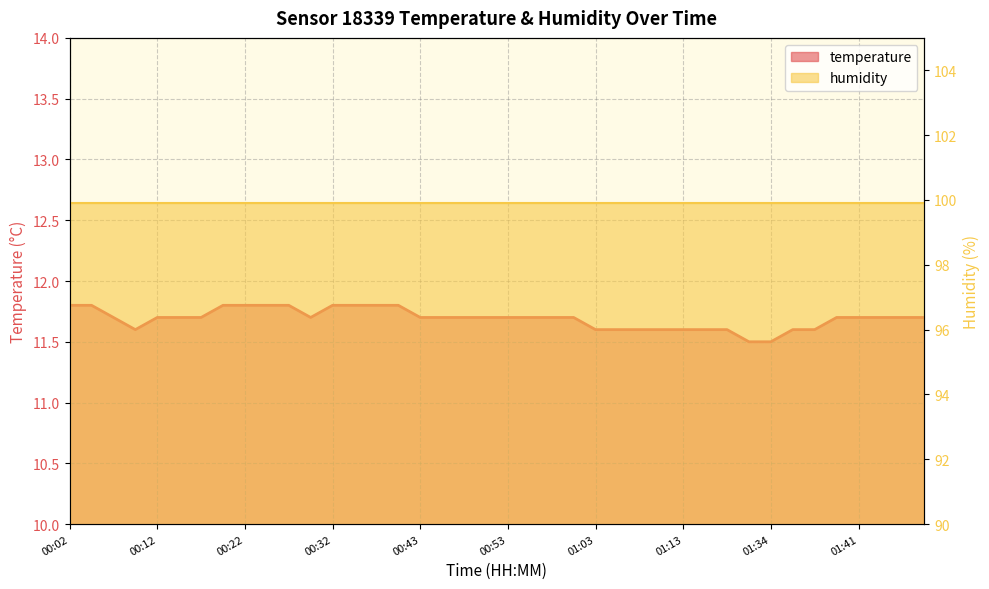

The chart shows a value of 11.7 at 00:46. True or false?

True